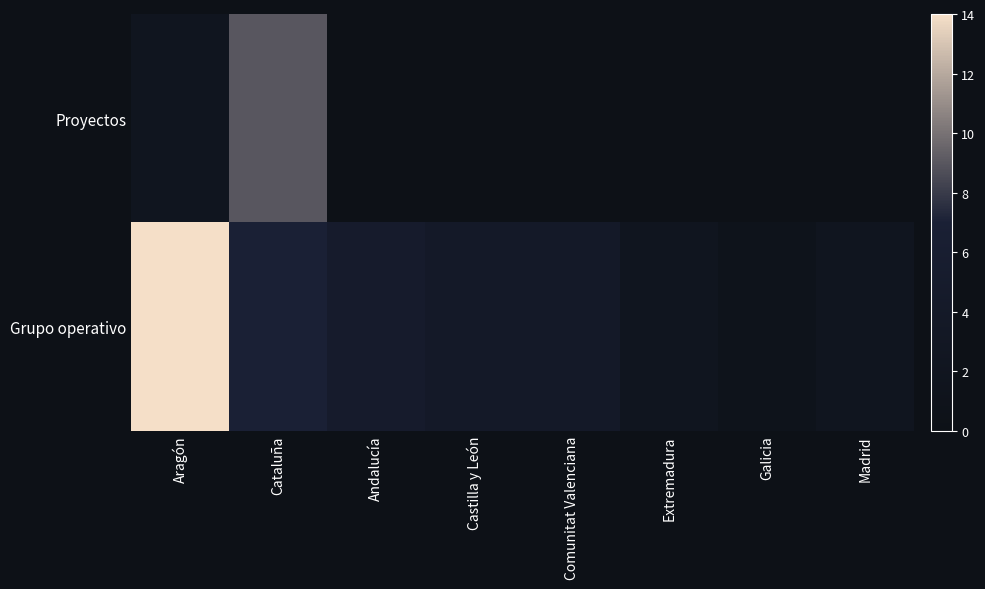

What is the maximum value shown in the chart?

14